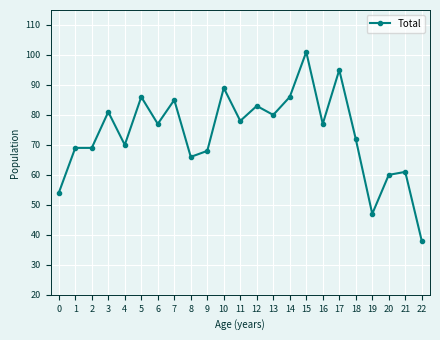

How many categories are shown in the chart?

23